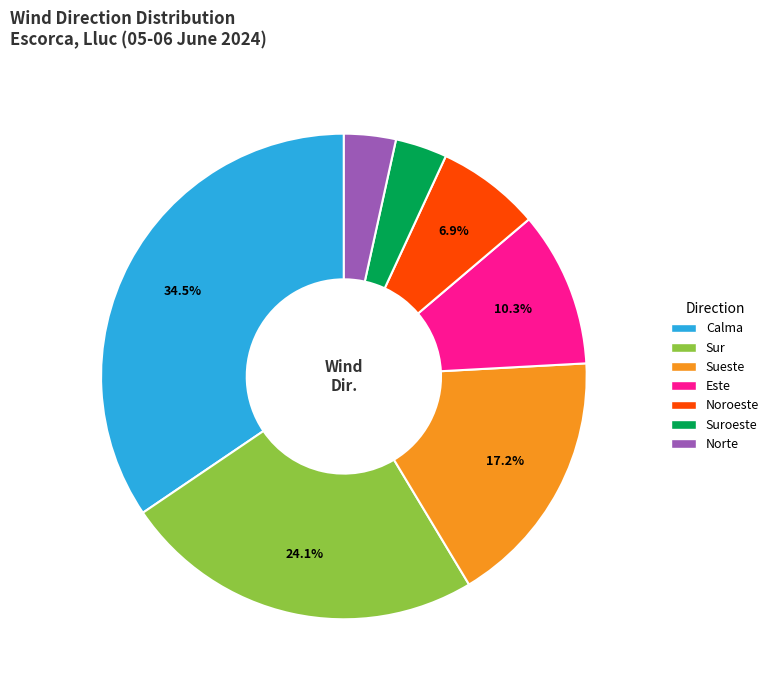

Does any single category account for the majority?

No